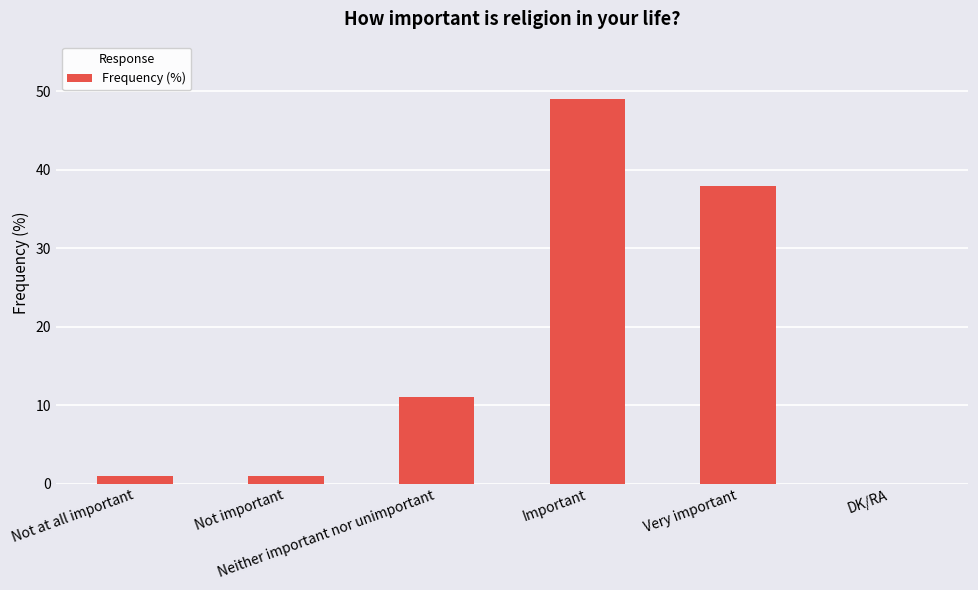

What is the greatest value displayed?

49